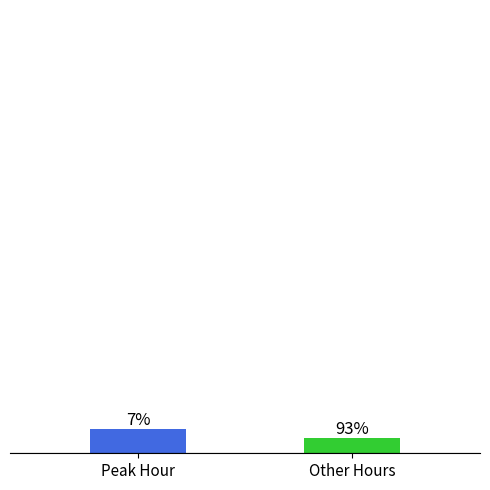

Are the bars horizontal?

No